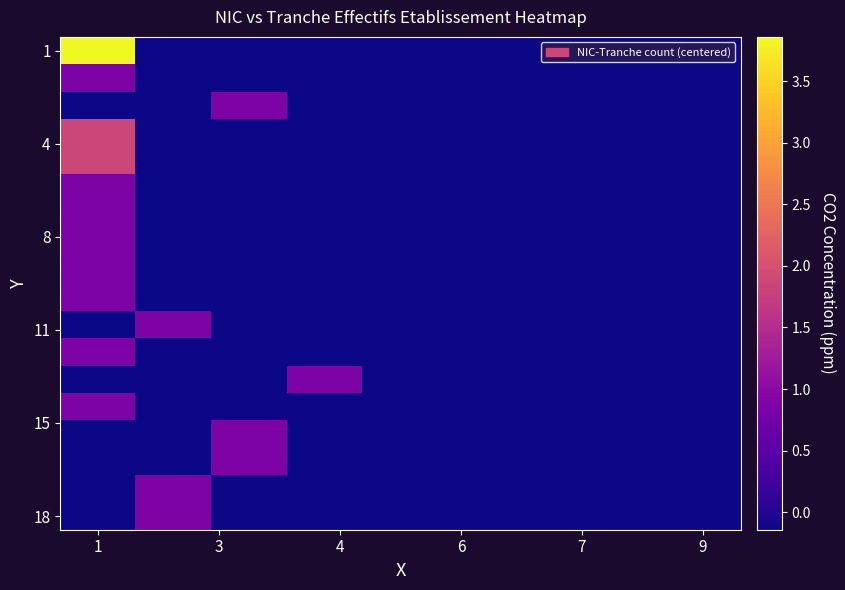

Which series has the largest total across all categories?

1